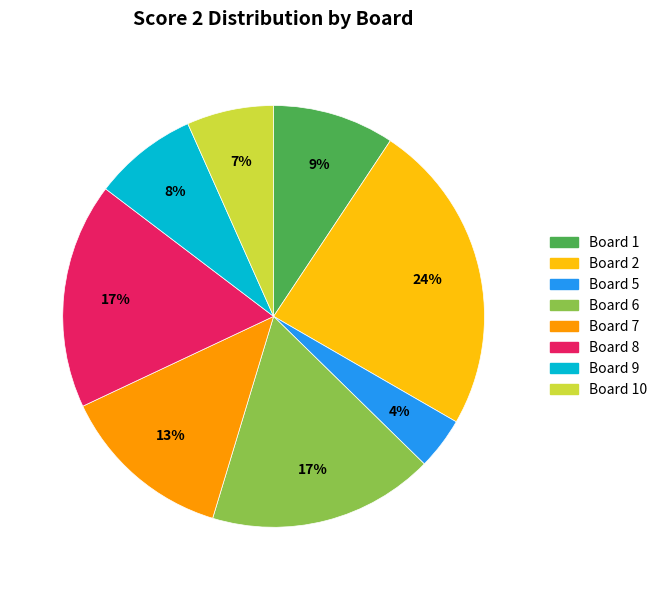

Is Board 10 the majority of the pie?

No